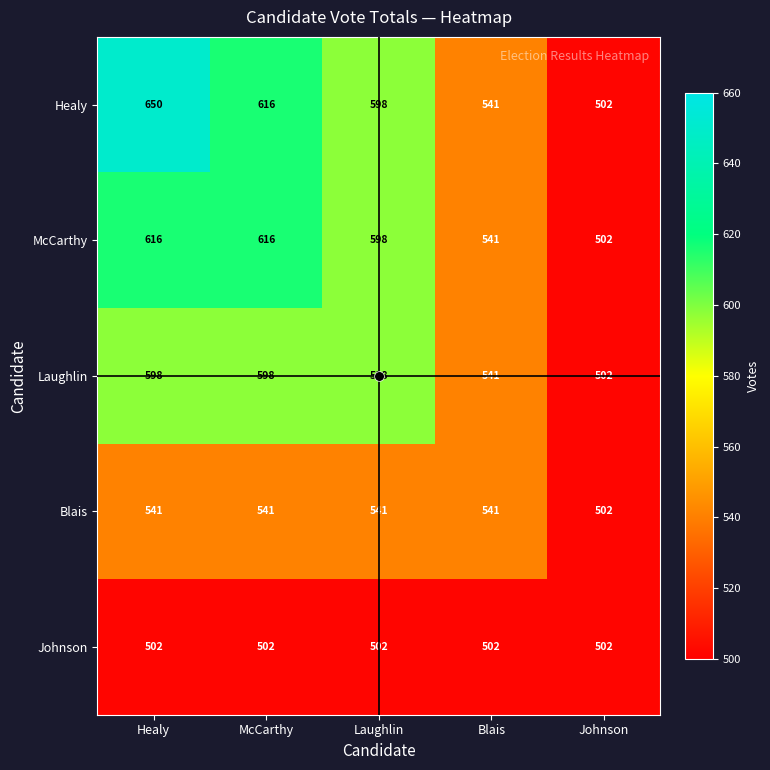

What is the approximate value of Laughlin at Healy?

598